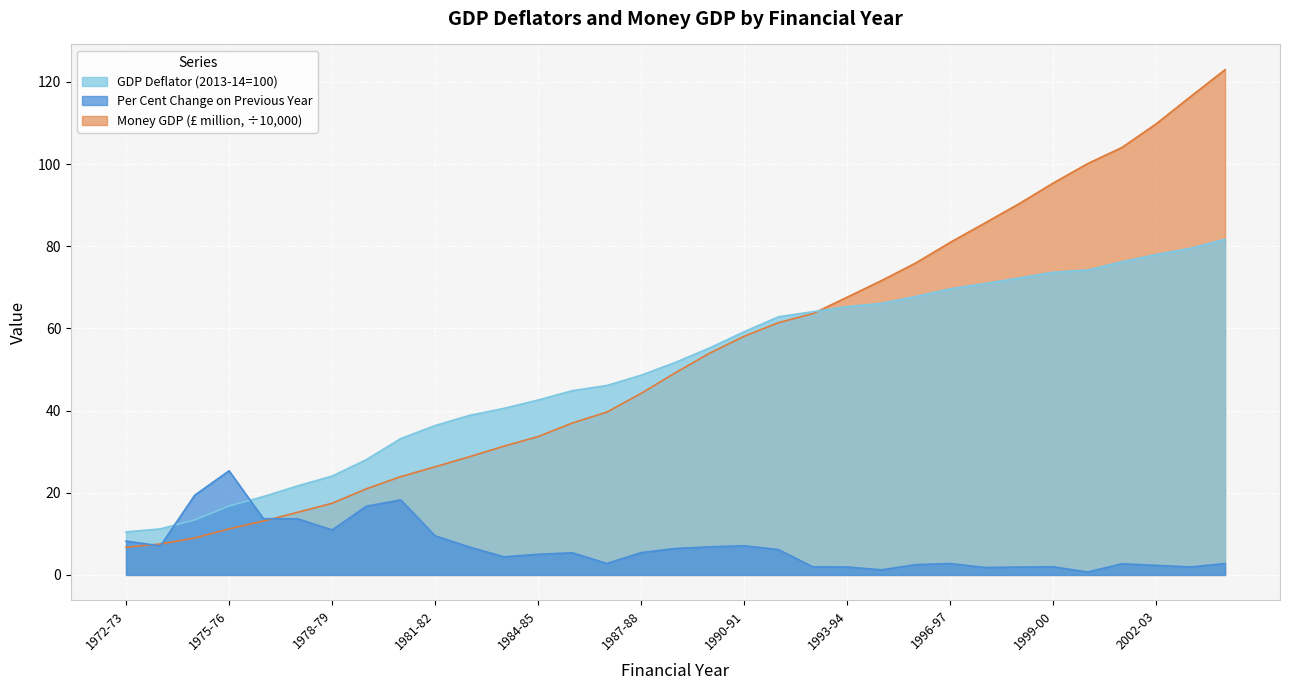

What is the value of the Per Cent Change on Previous Year point at the 16th from the left?

5.4